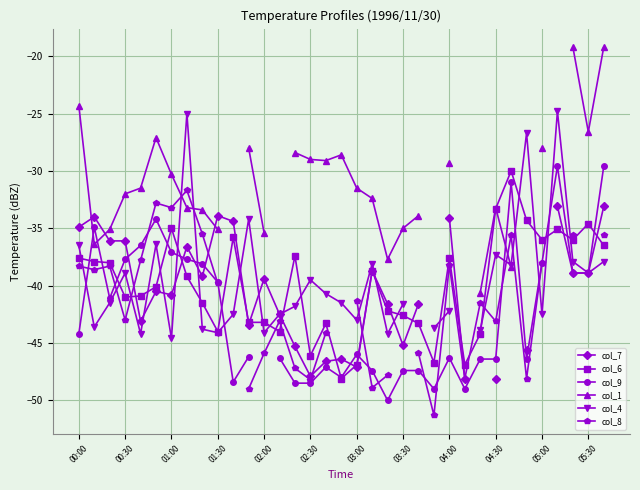

Rank the series by their maximum value, from lowest to highest.

col_7, col_8, col_6, col_9, col_4, col_1